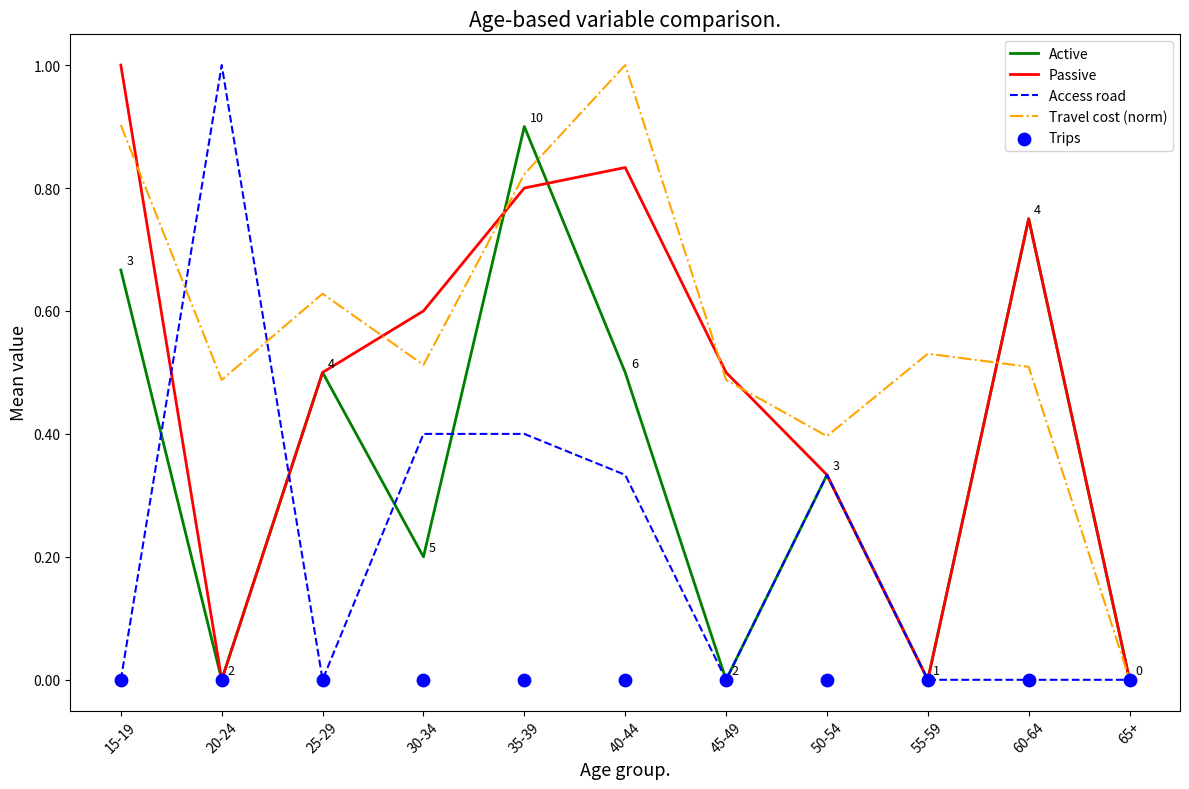

What is the total value across all series at 35-39?

2.9